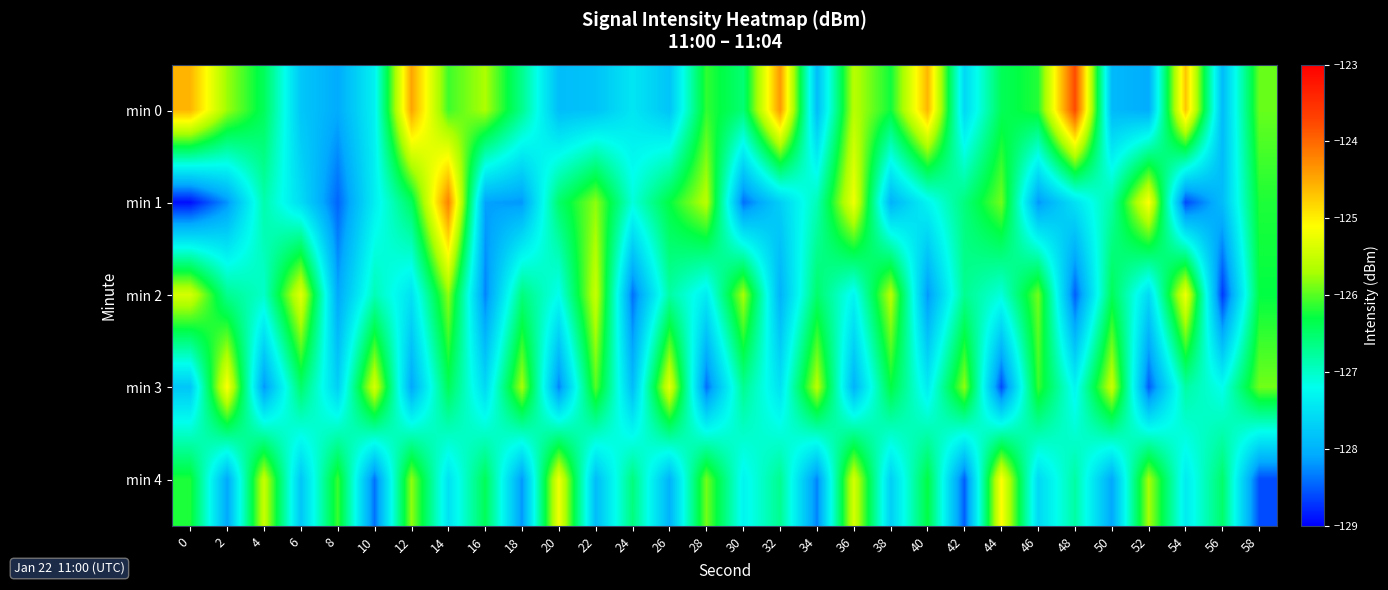

Reading left to right, transcribe all the data shown in this chart.

min 0: 0=-124.6	2=-125.8	4=-126.4	6=-127.8	8=-128.1	10=-127.3	12=-124.5	14=-126.1	16=-125.7	18=-126.7	20=-127.9	22=-127.8	24=-127.5	26=-127.8	28=-126.1	30=-126.6	32=-124.4	34=-127.9	36=-125.6	38=-126.3	40=-124.6	42=-127.6	44=-126.4	46=-126.2	48=-123.8	50=-127.9	52=-128.1	54=-124.7	56=-127.9	58=-125.9
min 1: 0=-128.9	2=-128.2	4=-126.8	6=-127.6	8=-128.5	10=-127.4	12=-126.4	14=-124.2	16=-128.1	18=-128.2	20=-126.5	22=-125.8	24=-127.1	26=-126.3	28=-125.6	30=-128.4	32=-127.7	34=-126.9	36=-125.2	38=-128.0	40=-127.3	42=-126.6	44=-125.9	46=-128.2	48=-127.5	50=-126.8	52=-125.1	54=-128.6	56=-127.9	58=-126.2
min 2: 0=-125.4	2=-126.7	4=-127.0	6=-125.3	8=-128.1	10=-126.9	12=-127.5	14=-125.8	16=-128.3	18=-126.6	20=-127.2	22=-125.5	24=-128.4	26=-126.8	28=-127.4	30=-125.7	32=-128.0	34=-126.5	36=-127.3	38=-125.6	40=-128.2	42=-126.7	44=-127.1	46=-125.9	48=-128.5	50=-126.4	52=-127.6	54=-125.2	56=-128.7	58=-126.3
min 3: 0=-127.8	2=-125.1	4=-128.2	6=-126.5	8=-127.7	10=-125.4	12=-128.1	14=-126.4	16=-127.6	18=-125.7	20=-128.3	22=-126.0	24=-127.9	26=-125.3	28=-128.4	30=-126.7	32=-127.5	34=-125.6	36=-128.0	38=-126.3	40=-127.4	42=-125.8	44=-128.6	46=-126.1	48=-127.3	50=-125.5	52=-128.5	54=-126.8	56=-127.2	58=-125.9
min 4: 0=-126.2	2=-128.1	4=-125.5	6=-127.8	8=-126.1	10=-128.4	12=-125.8	14=-127.5	16=-126.4	18=-128.2	20=-125.2	22=-127.9	24=-126.6	26=-128.0	28=-125.9	30=-127.3	32=-126.7	34=-128.3	36=-125.4	38=-127.7	40=-126.3	42=-128.5	44=-125.1	46=-127.6	48=-126.8	50=-128.1	52=-125.7	54=-127.4	56=-126.5	58=-128.6